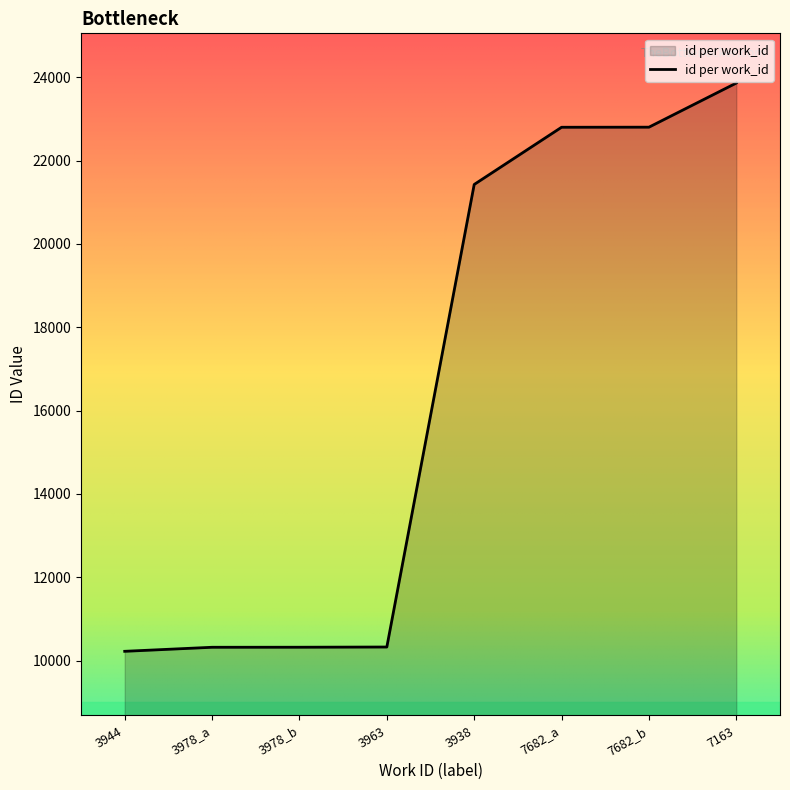

What is the greatest value displayed?

23862